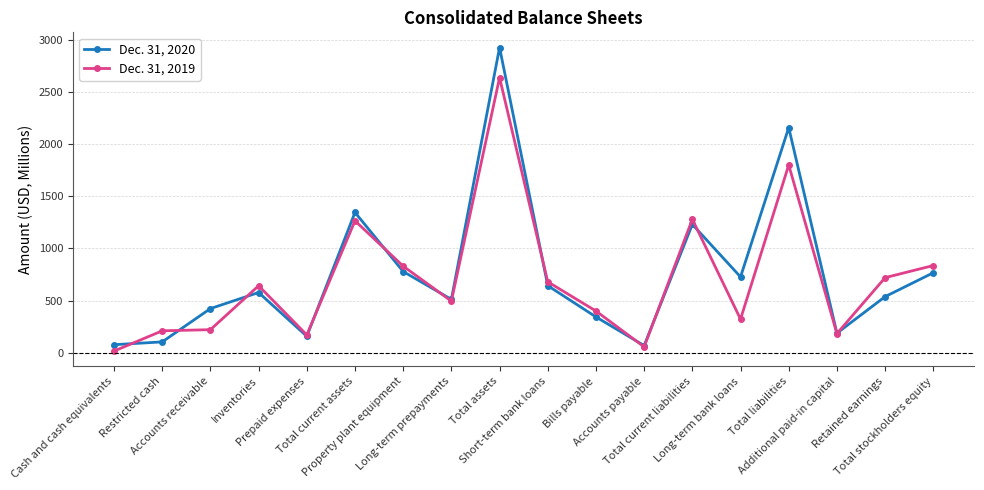

Which series has the largest total across all categories?

Dec. 31, 2020